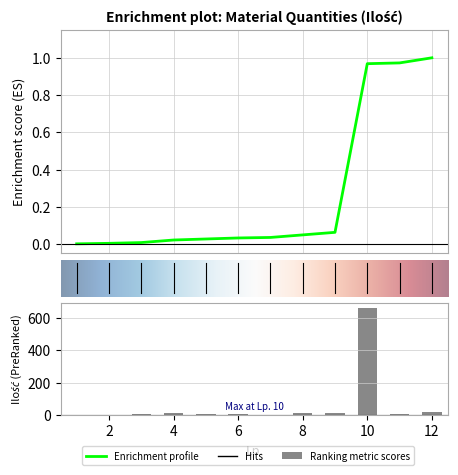

Are the bars horizontal?

No